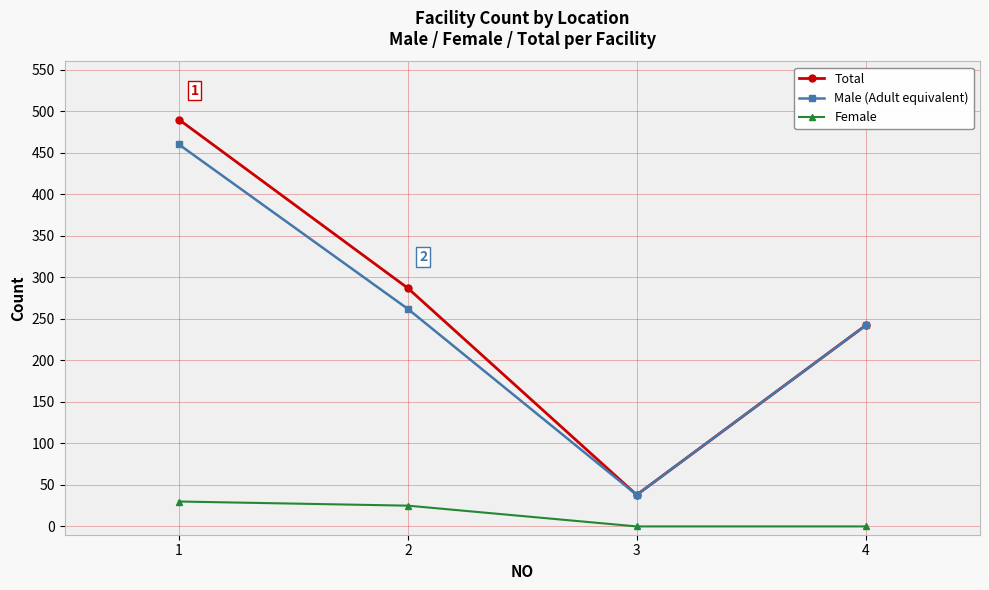

Which series has the largest total across all categories?

Total